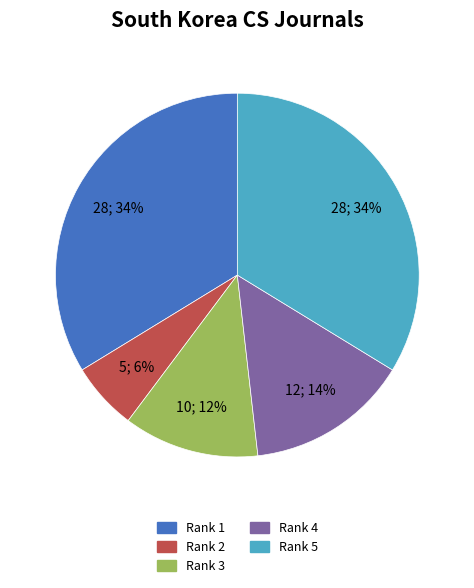

Is there any slice that represents more than half of the pie?

No